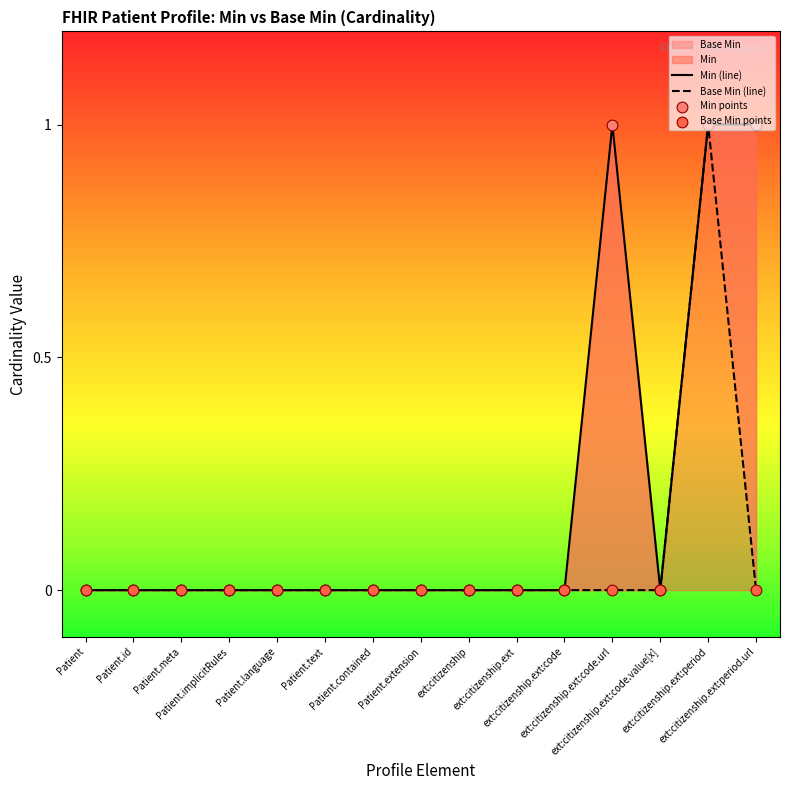

Which series has the widest spread of Y values?

Min (line)